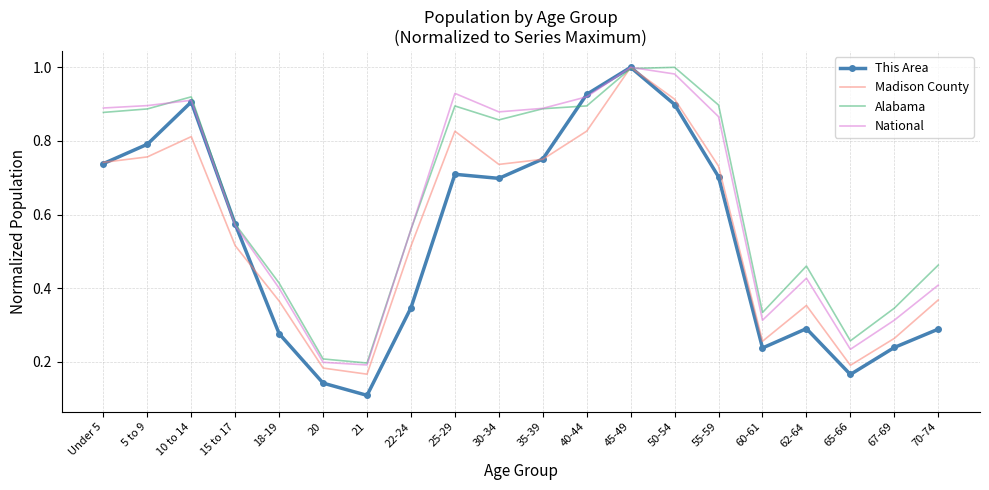

At 62-64, list the series in order from smallest to largest.

This Area, Madison County, National, Alabama